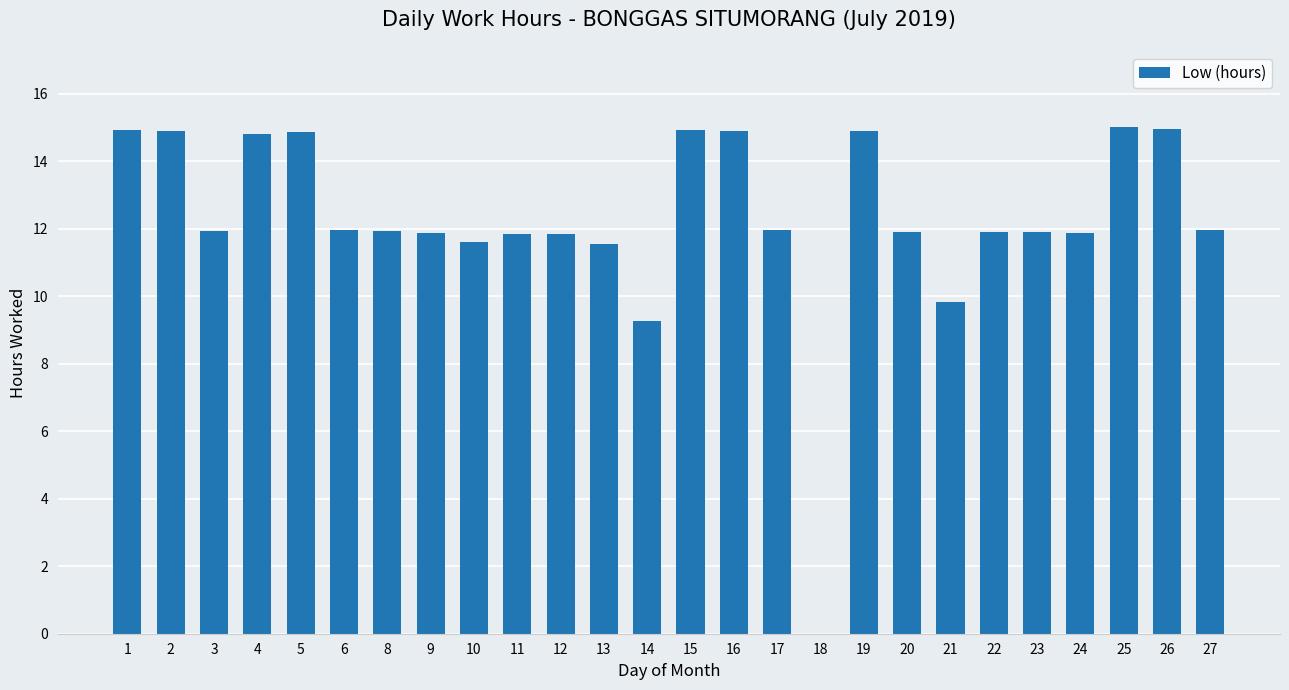

The chart shows a value of 11.8 at 12. True or false?

True